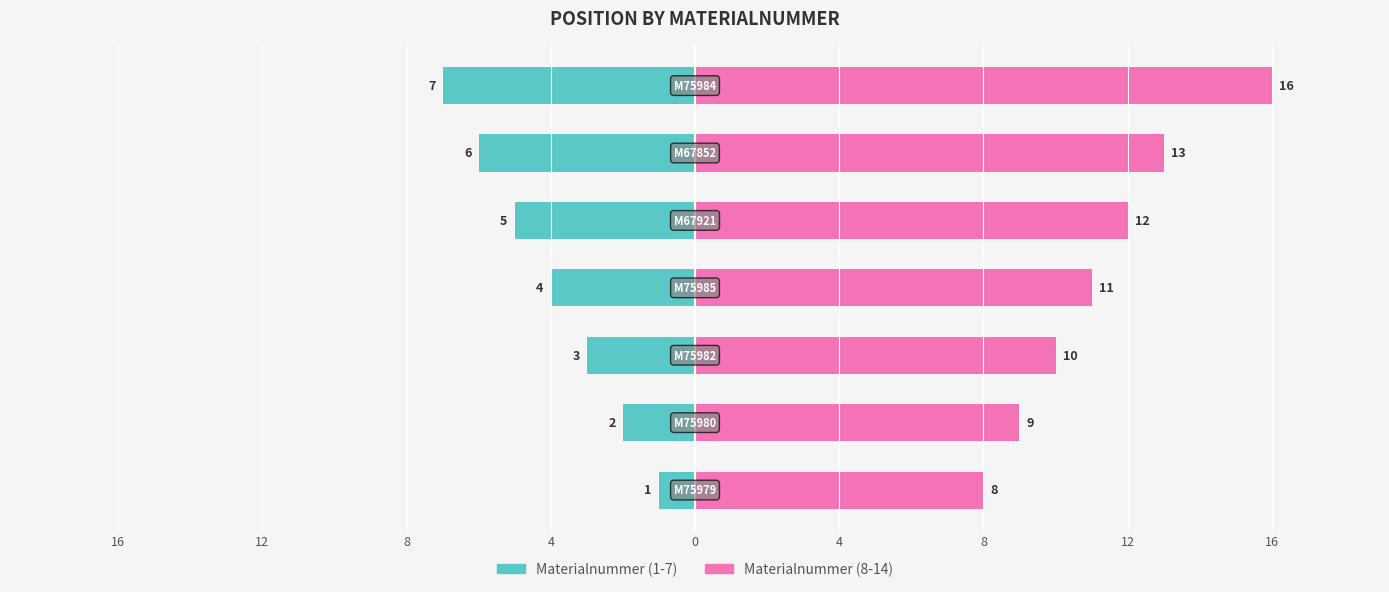

How many bars are there in total?

14